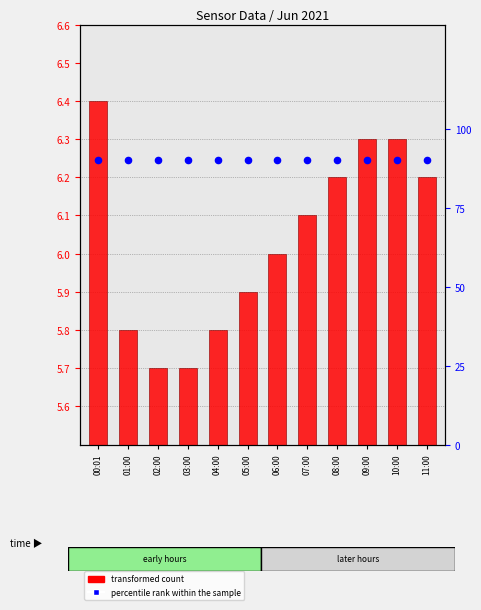

Which series has the largest total across all categories?

percentile rank within the sample